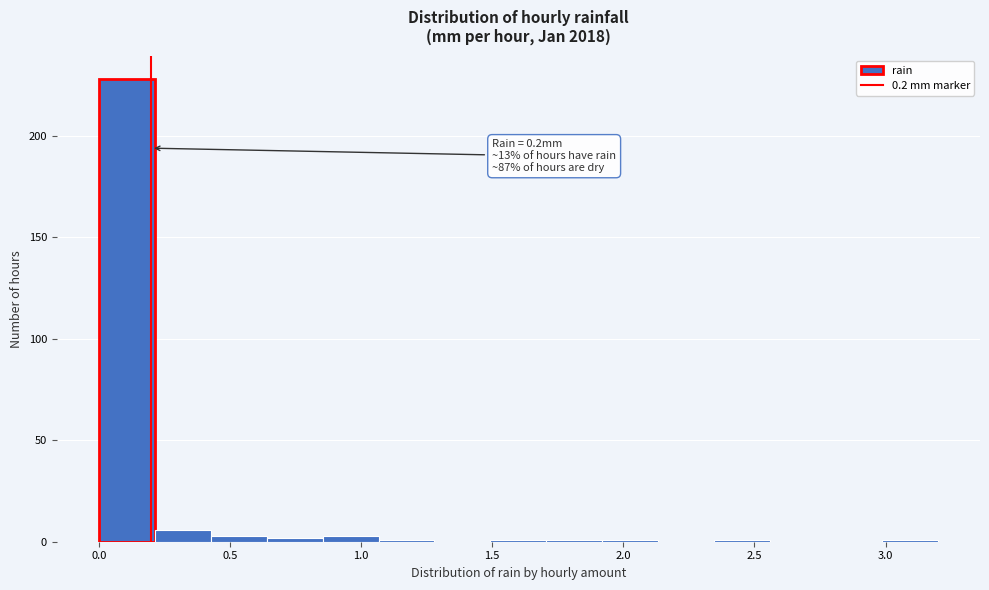

Which range on the x-axis has the tallest bar?

0.00 to 0.20